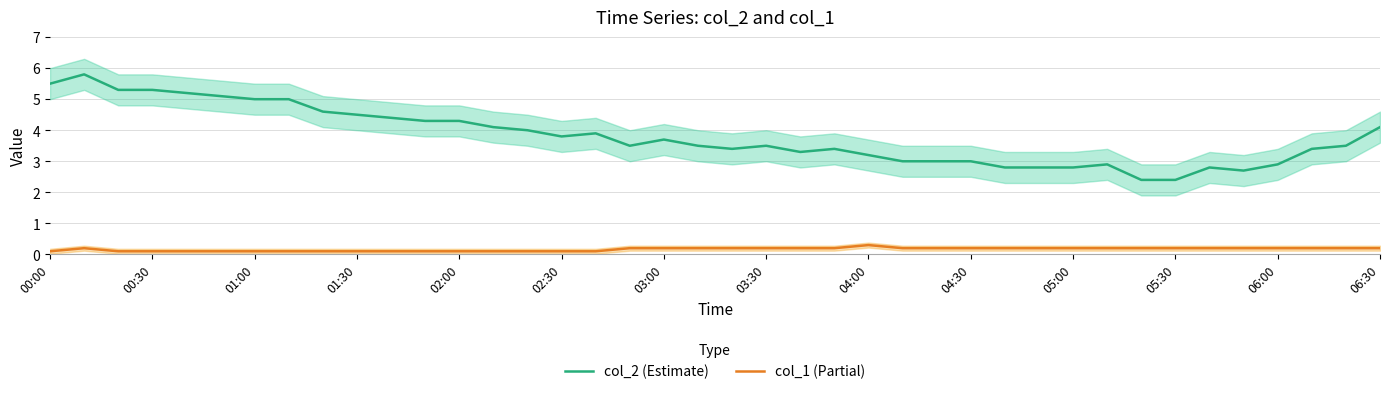

How many lines are shown in the chart?

2